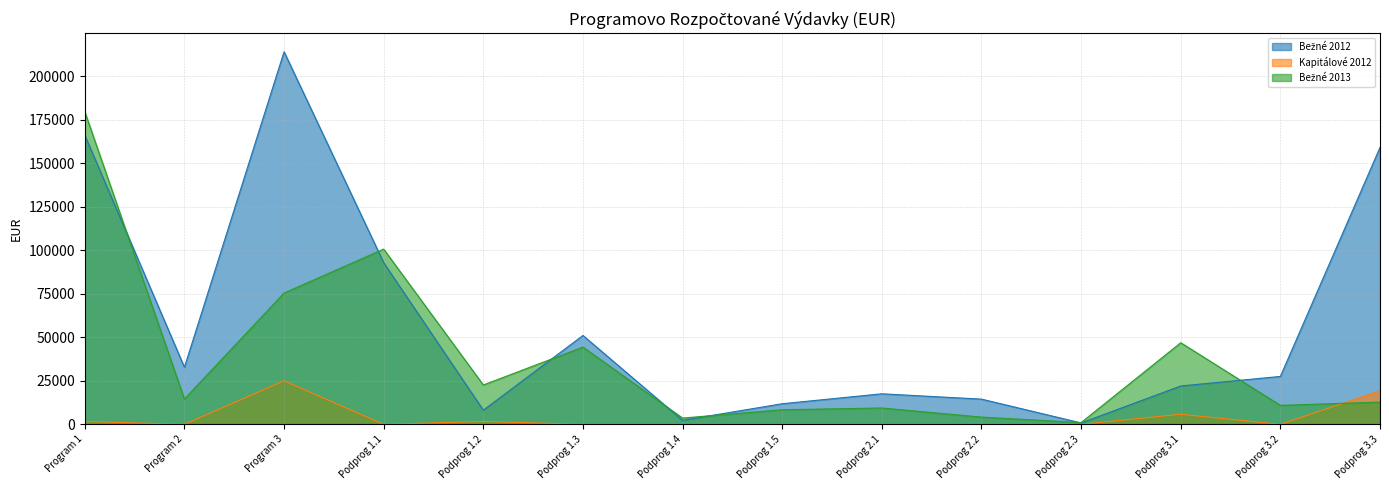

Reading left to right, extract all data points from this chart.

Bežné 2012: 166090.2	32781.1	213988.5	92823.3	8106.8	51038.5	2300.0	11821.5	17531.3	14469.8	780.0	22025.7	27507.8	159043.2
Kapitálové 2012: 1656.5	0.0	24995.0	0.0	1656.5	0.0	0.0	0.0	0.0	0.0	0.0	5789.0	0.0	19206.0
Bežné 2013: 179552.0	14525.0	75414.0	100632.0	22600.0	44354.0	3600.0	8366.0	9375.0	4150.0	1000.0	46864.0	10900.0	12750.0